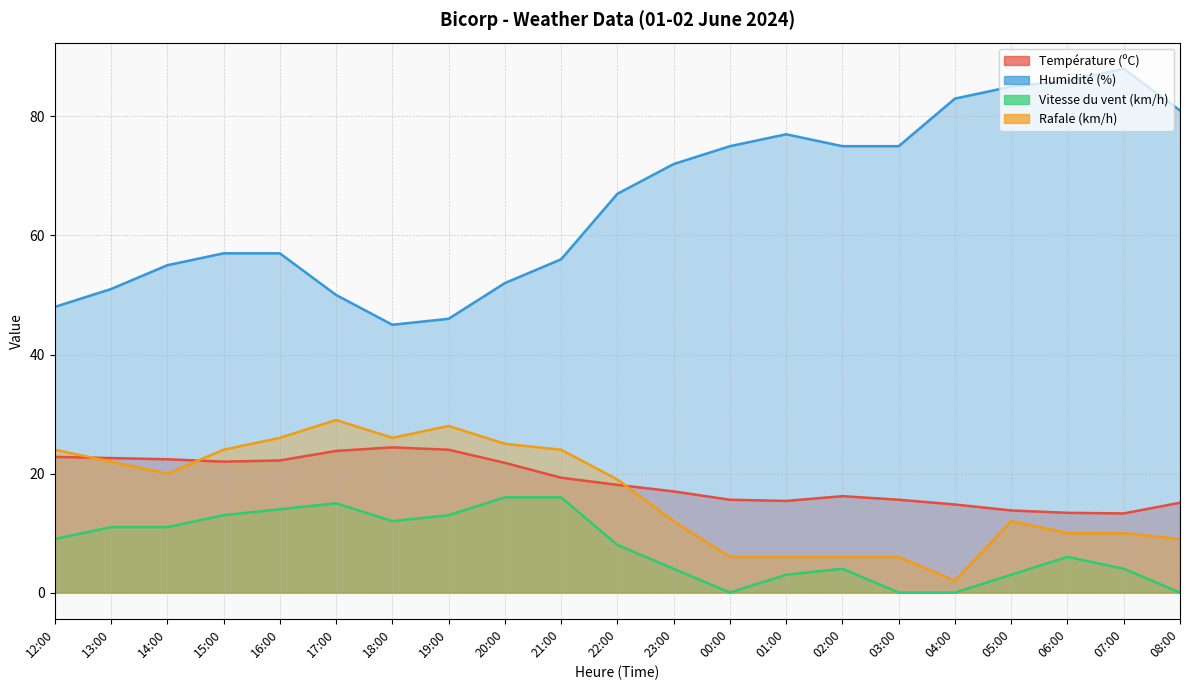

How many data points in Vitesse du vent (km/h) are less than 8?

10